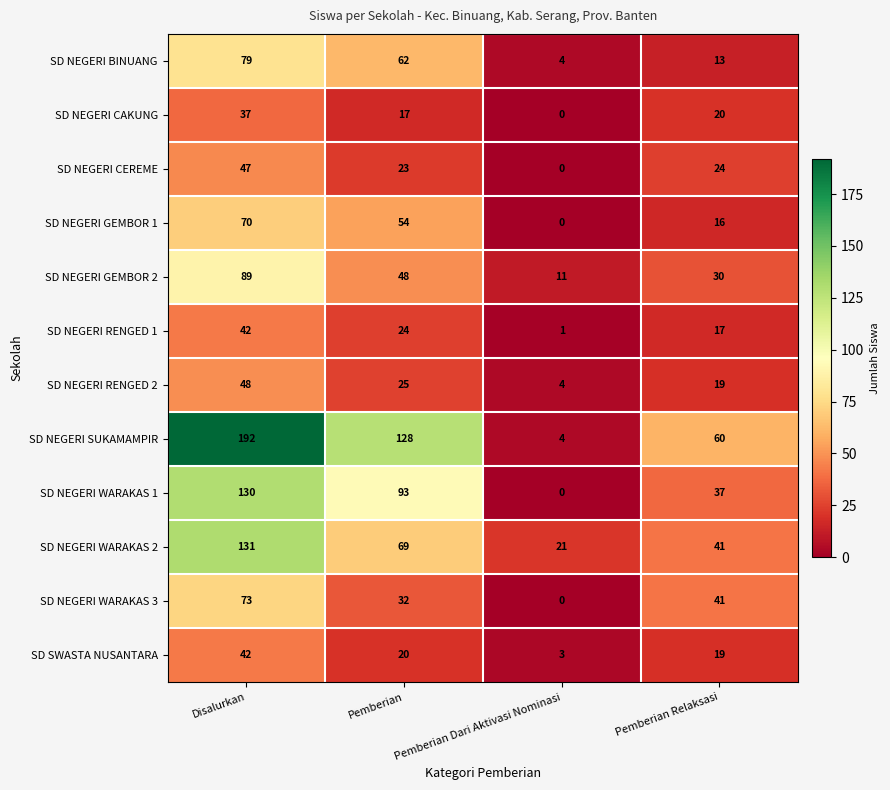

At which label is SD NEGERI WARAKAS 2 closest to 76?

Pemberian